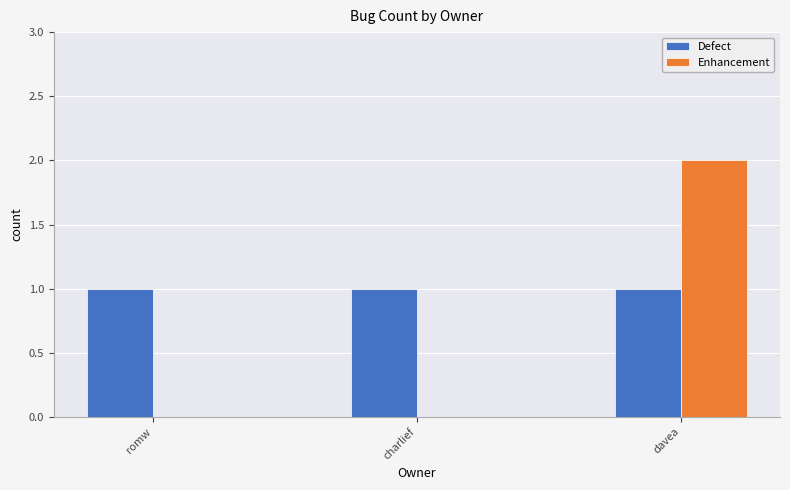

Count the number of data series in this chart.

2